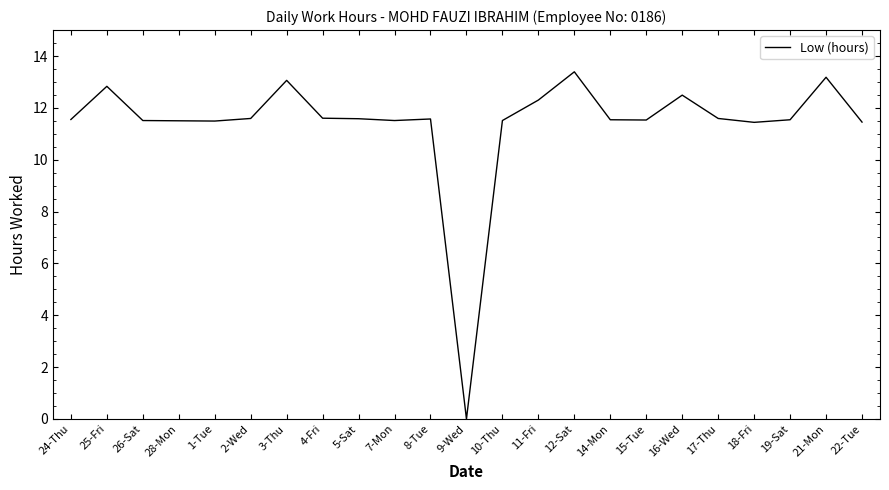

What is the sum of the values at 21-Mon and 1-Tue?

24.7